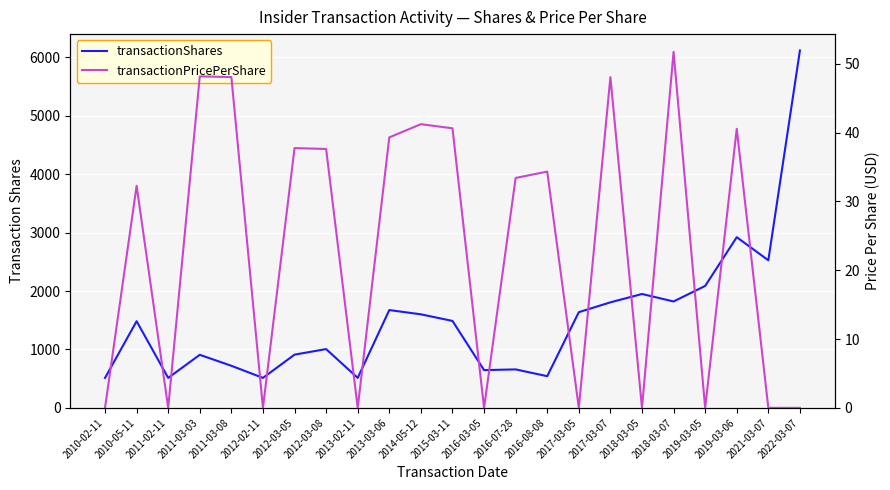

How many lines are shown in the chart?

2